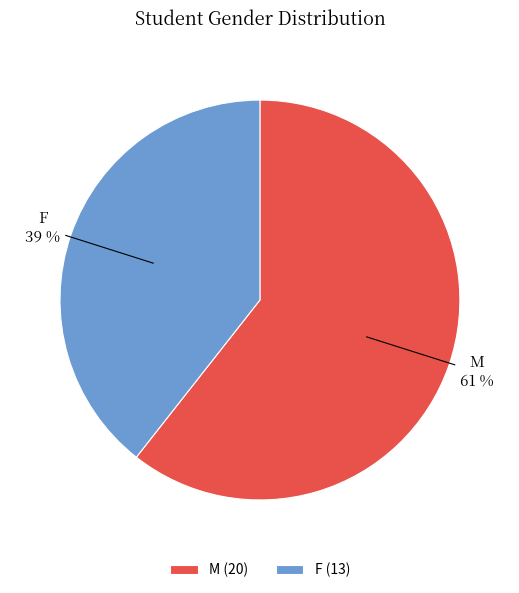

Does F account for over 50% of the chart?

No